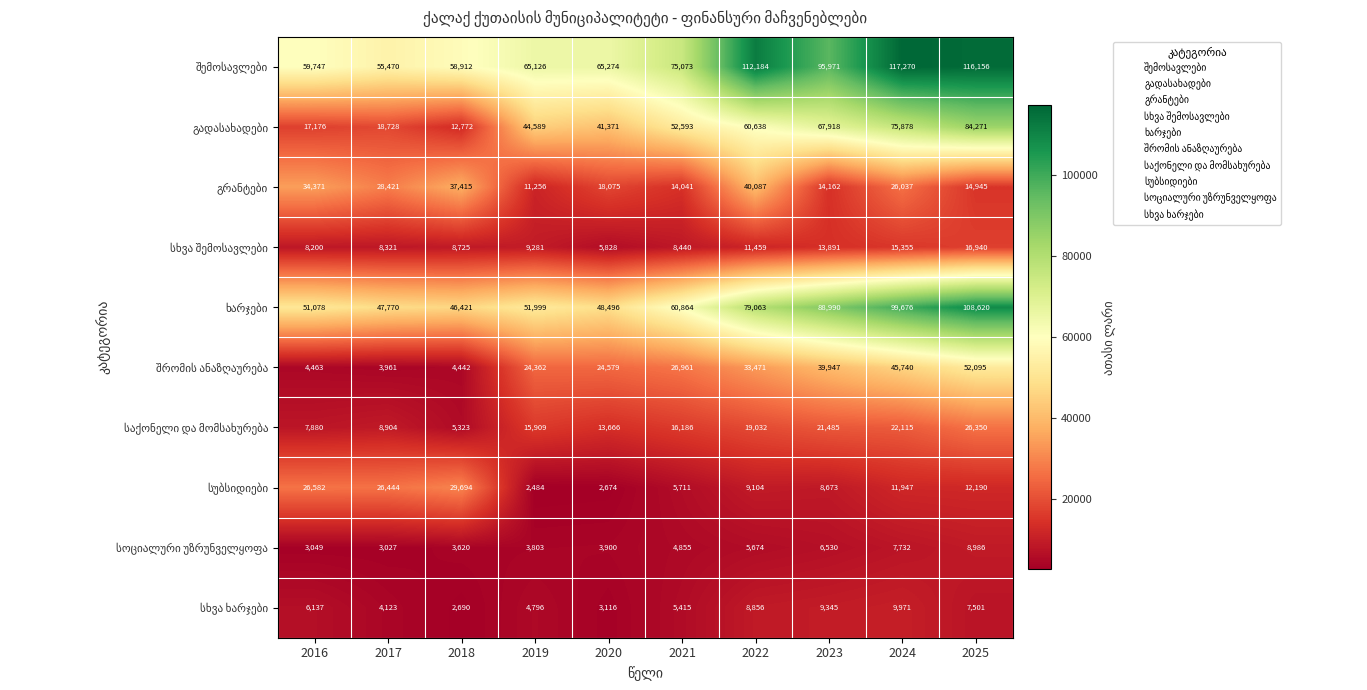

How many series are shown in this chart?

10